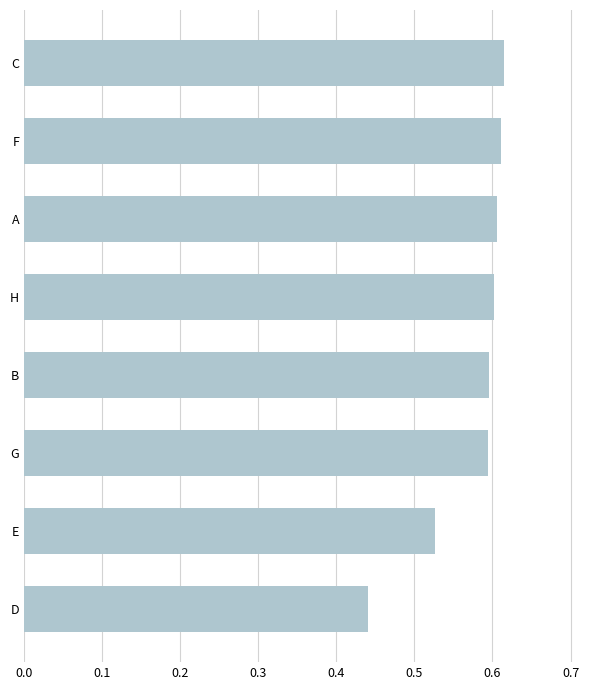

Does the chart contain any negative values?

No